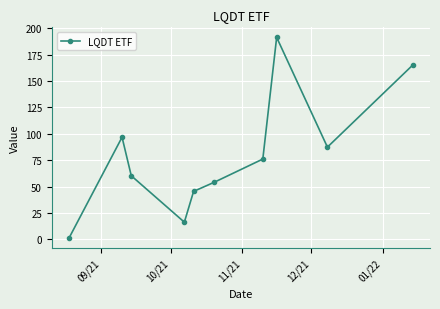

What is the value of the 7th point from the left?

76.0